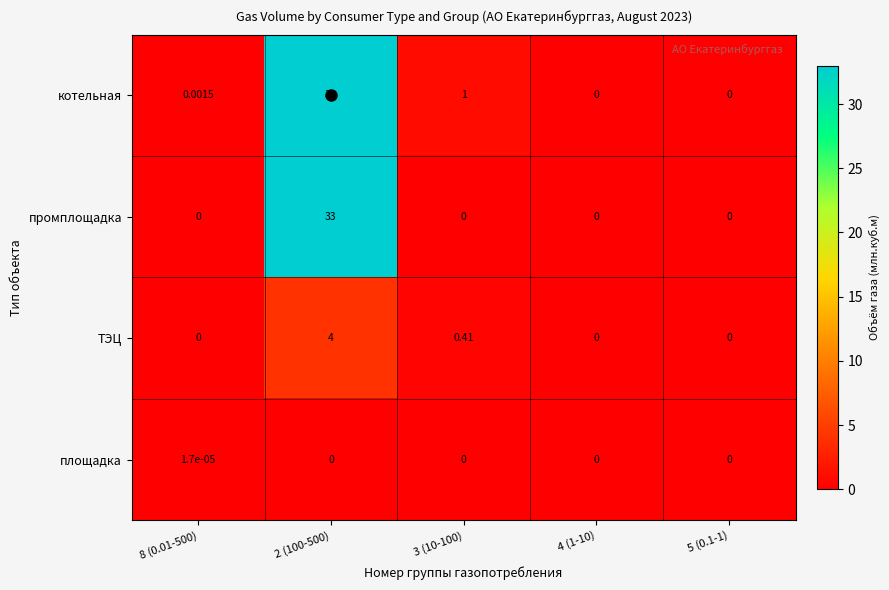

How many distinct data groups are displayed?

4